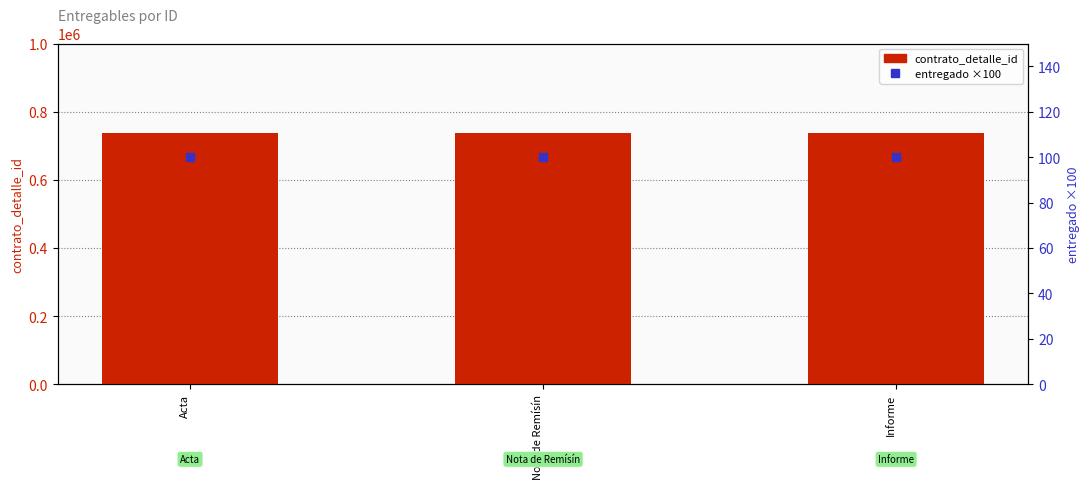

What is the total value across all series at Acta?

736045